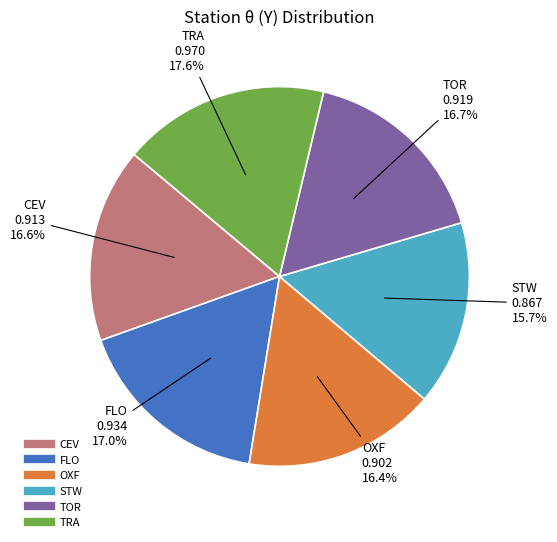

What portion of the pie excludes STW?

84.3%